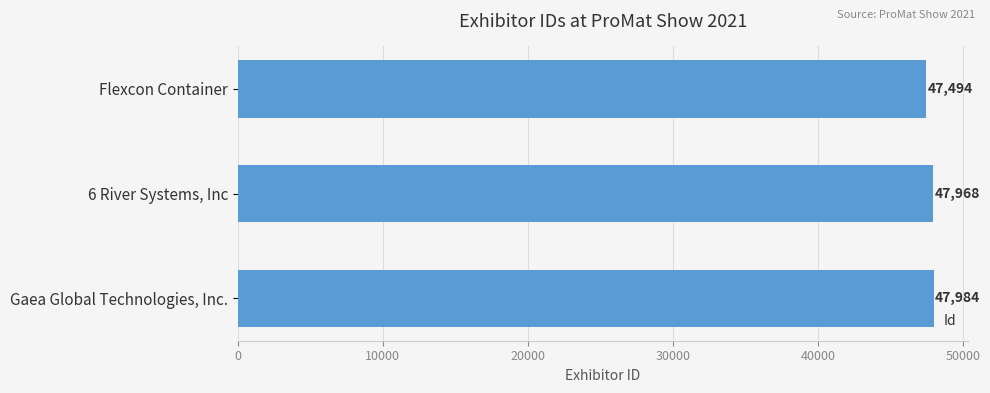

Rank the categories by value from lowest to highest.

Flexcon Container, 6 River Systems, Inc, Gaea Global Technologies, Inc.